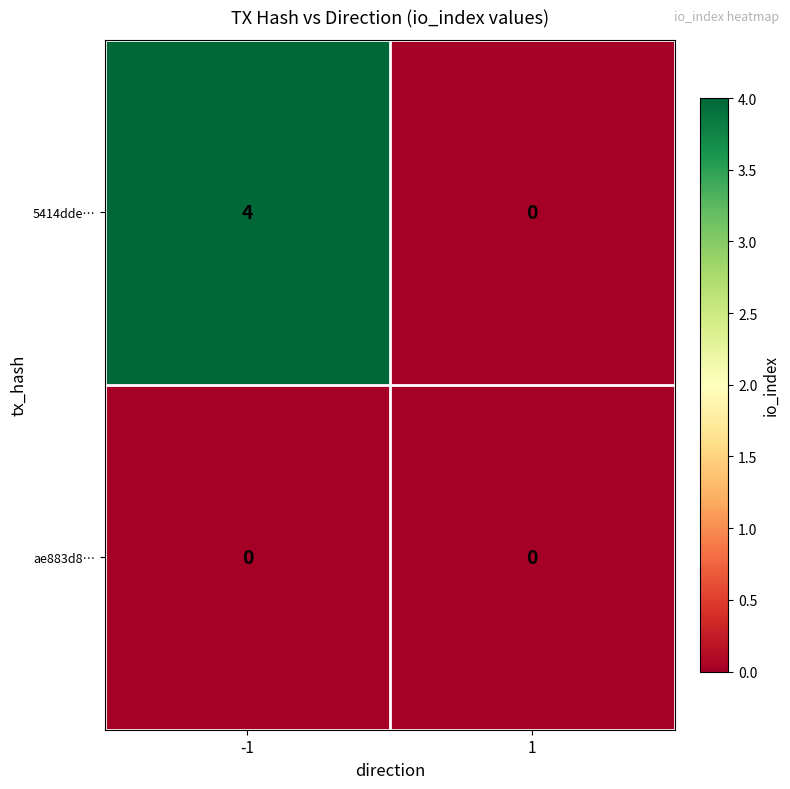

Reading right to left, extract all data points from this chart.

5414dde…: 1=0	-1=4
ae883d8…: 1=0	-1=0